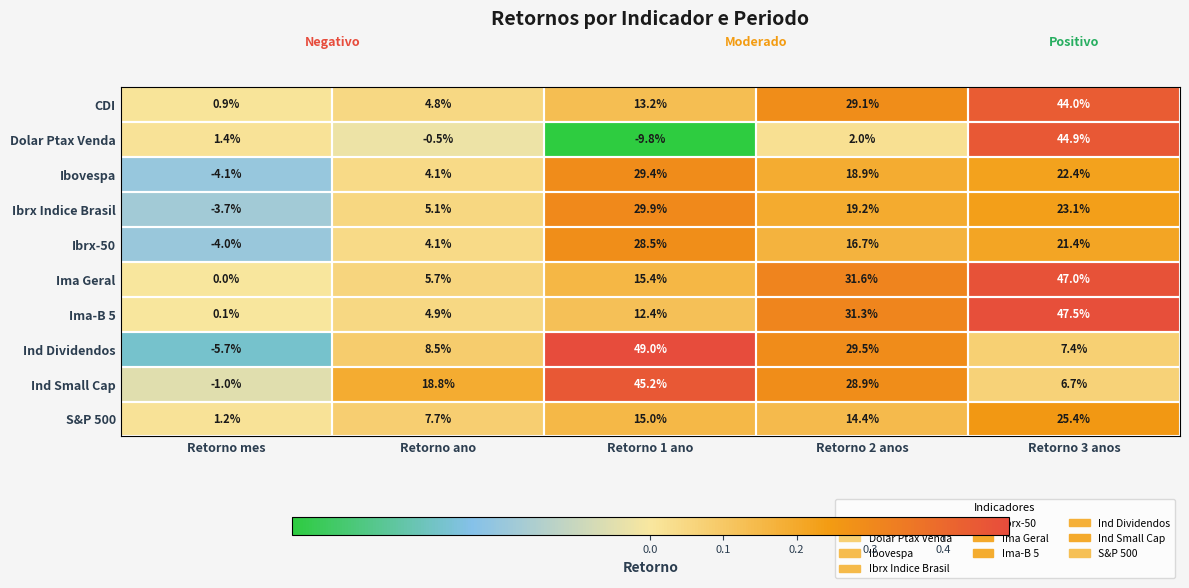

Which series has the widest spread of values?

Ind Dividendos